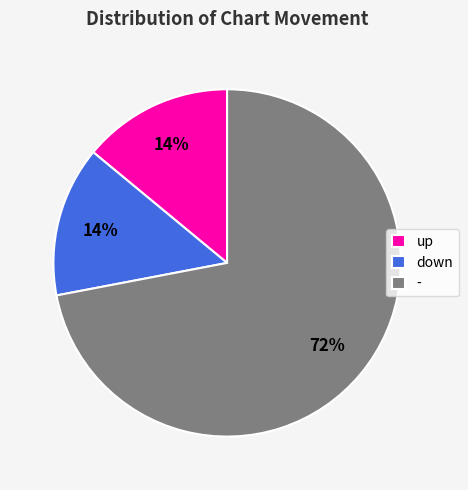

True or false: down accounts for 29% of the total.

False